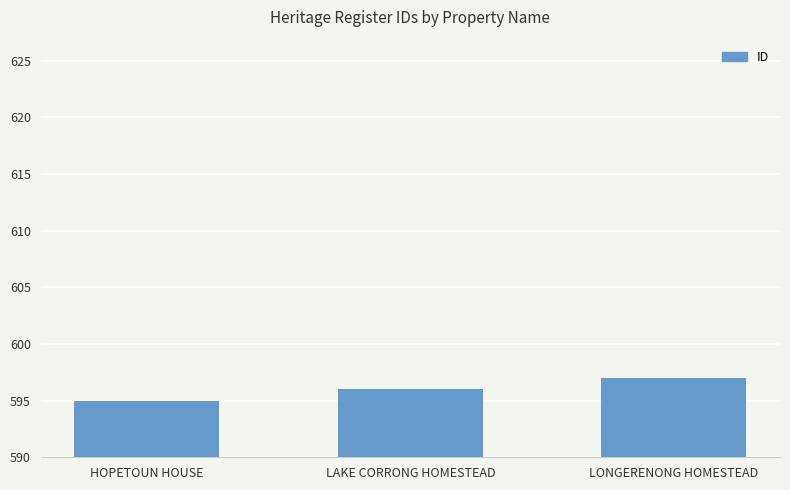

List the labels in order of value, smallest first.

HOPETOUN HOUSE, LAKE CORRONG HOMESTEAD, LONGERENONG HOMESTEAD